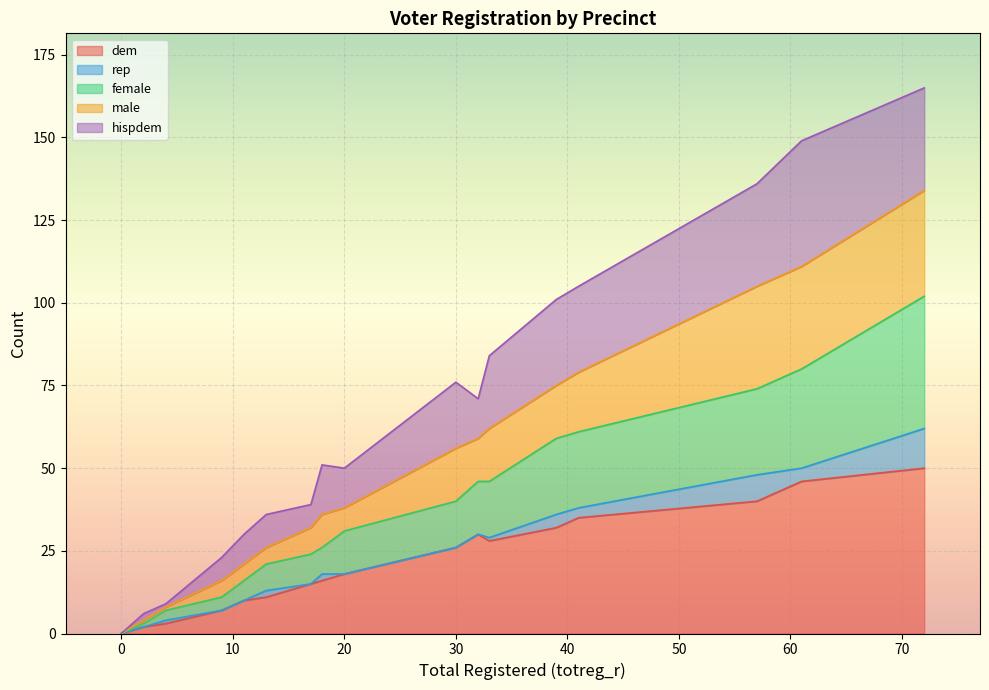

What is the total value across all series at 39?

101